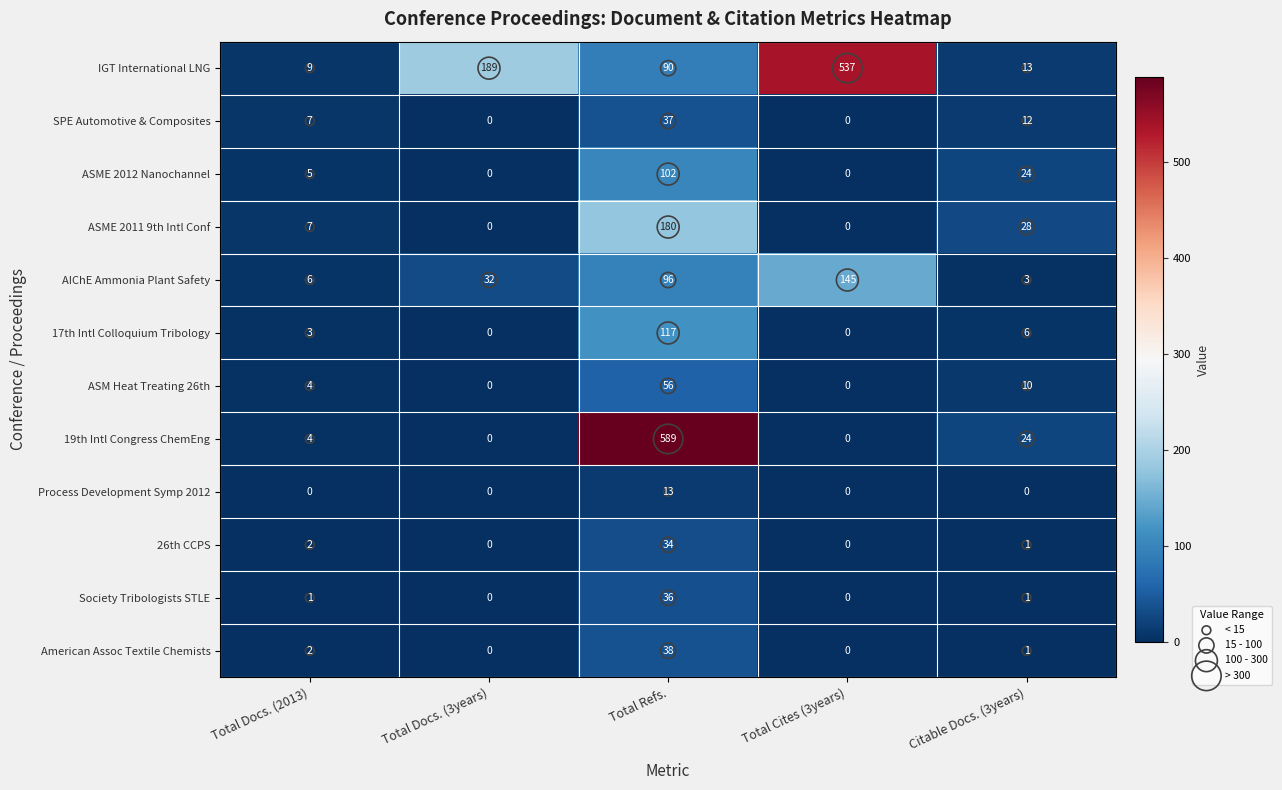

Rank the series at Total Refs. from lowest to highest value.

Process Development Symp 2012, 26th CCPS, Society Tribologists STLE, SPE Automotive & Composites, American Assoc Textile Chemists, ASM Heat Treating 26th, IGT International LNG, AIChE Ammonia Plant Safety, ASME 2012 Nanochannel, 17th Intl Colloquium Tribology, ASME 2011 9th Intl Conf, 19th Intl Congress ChemEng